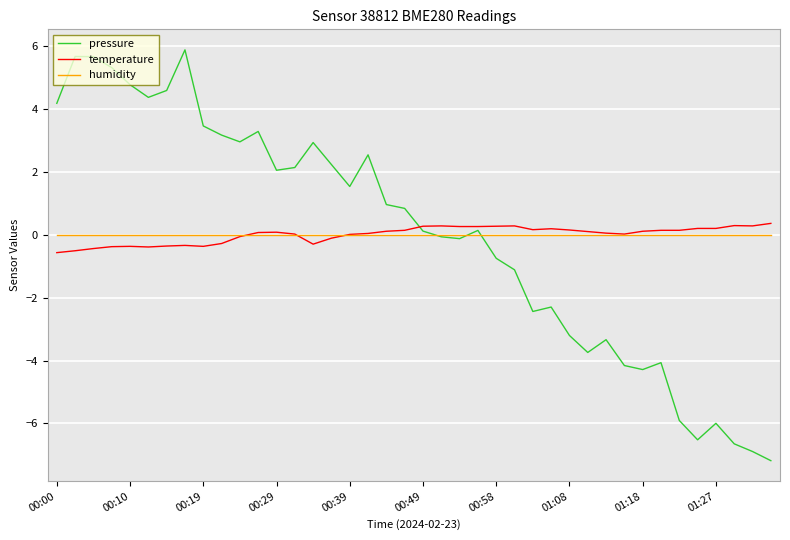

How many intersections are there between humidity and temperature?

3